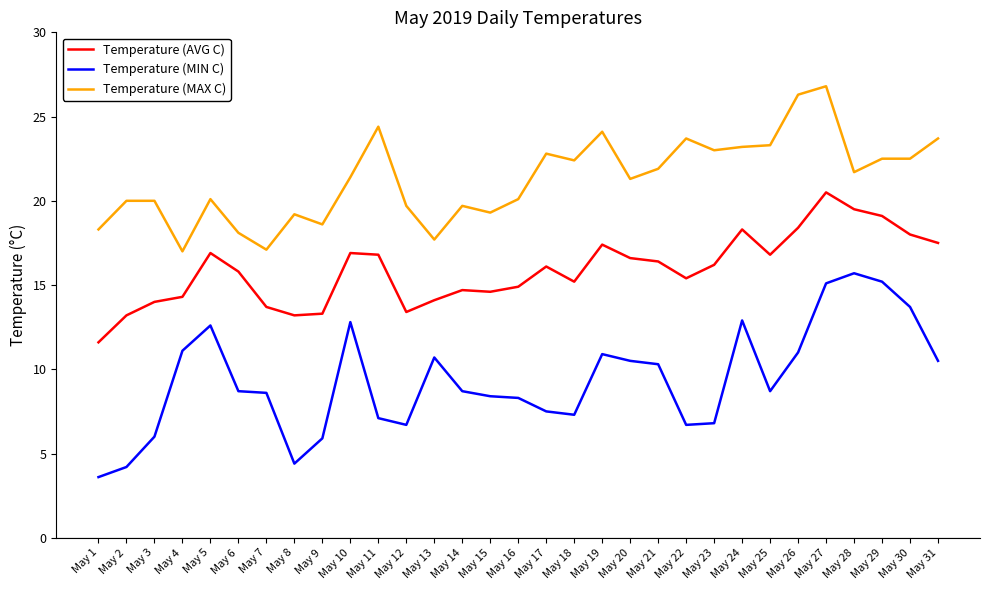

True or false: Temperature (MIN C) has more than 2 points higher than both neighbors.

True